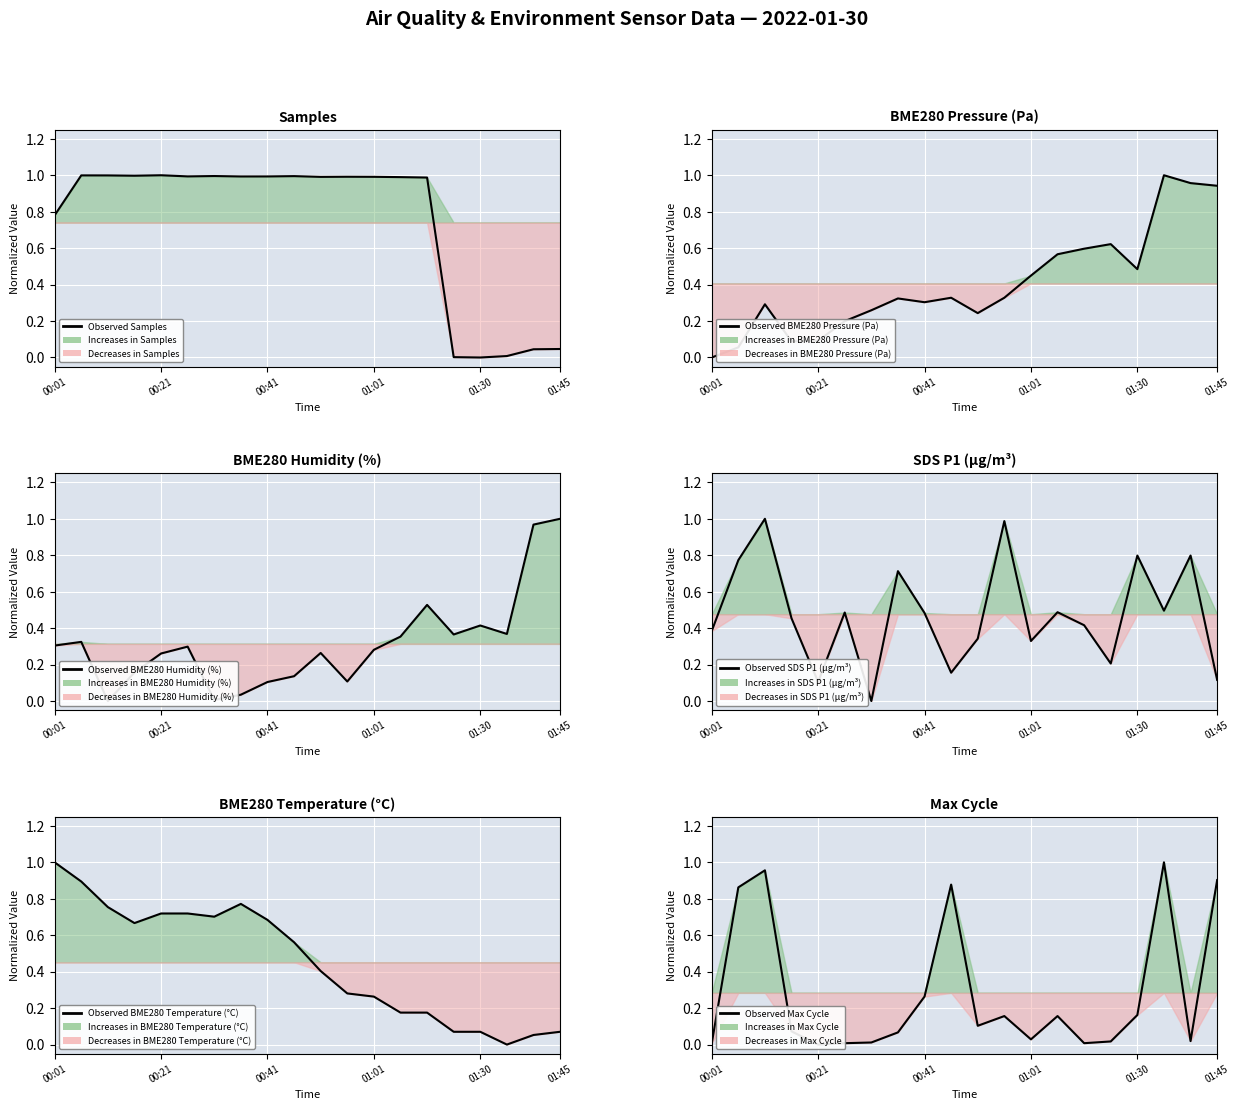

List the labels in order of BME280 Humidity (%) value, smallest first.

00:41, 6, 7, 8, 11, 9, 01:01, 01:30, 10, 12, 01:45, 00:01, 00:21, 13, 15, 17, 16, 14, 18, 19